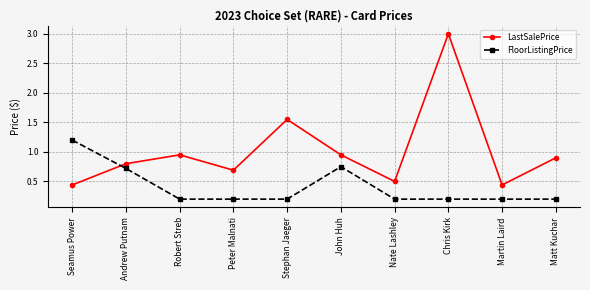

How many times do LastSalePrice and FloorListingPrice cross each other?

1